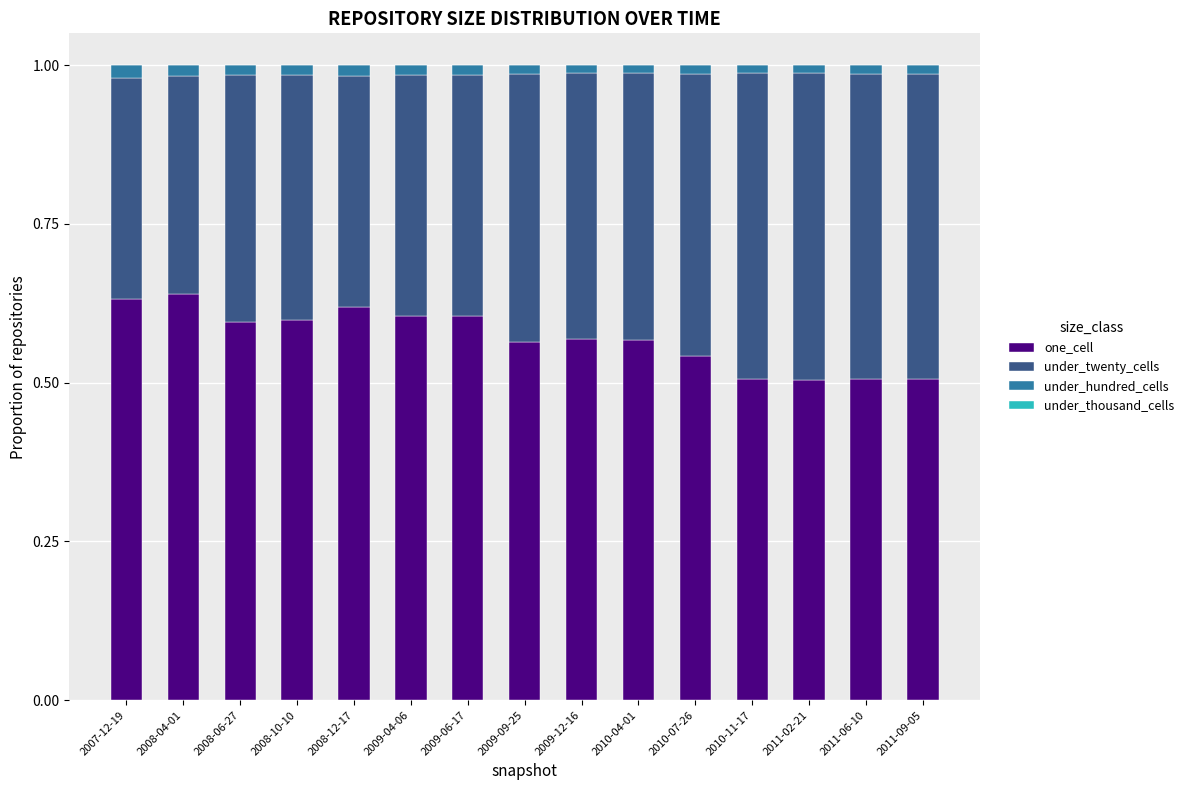

The value of one_cell at 2008-04-01 is 1.1. True or false?

False